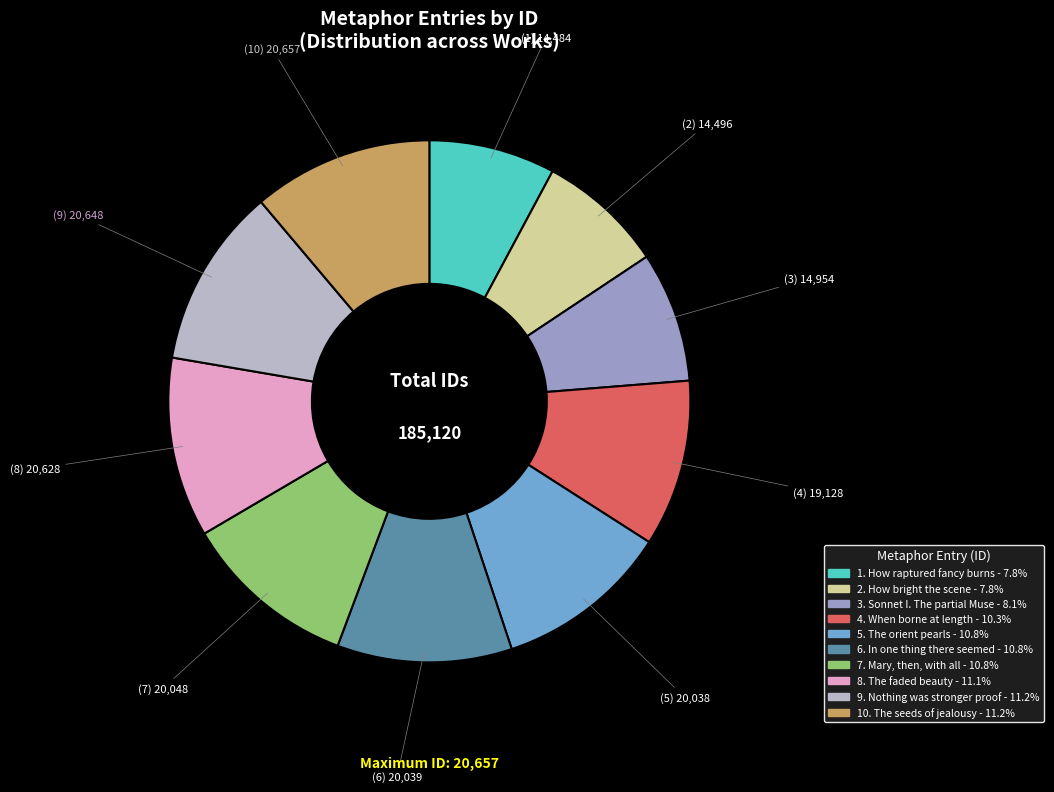

Is there a majority slice in this chart?

No